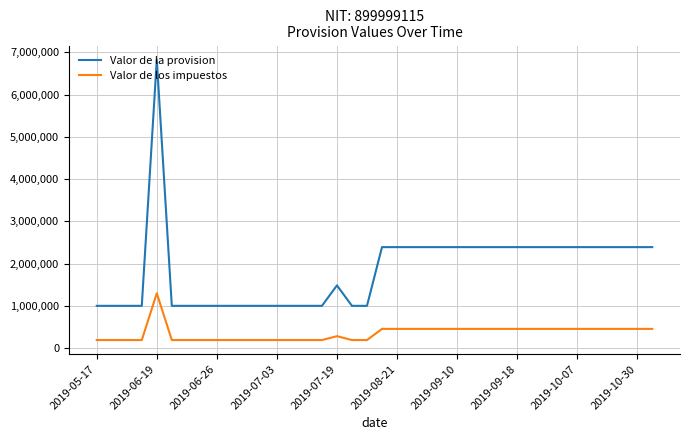

Which series has the widest spread of values?

Valor de la provision